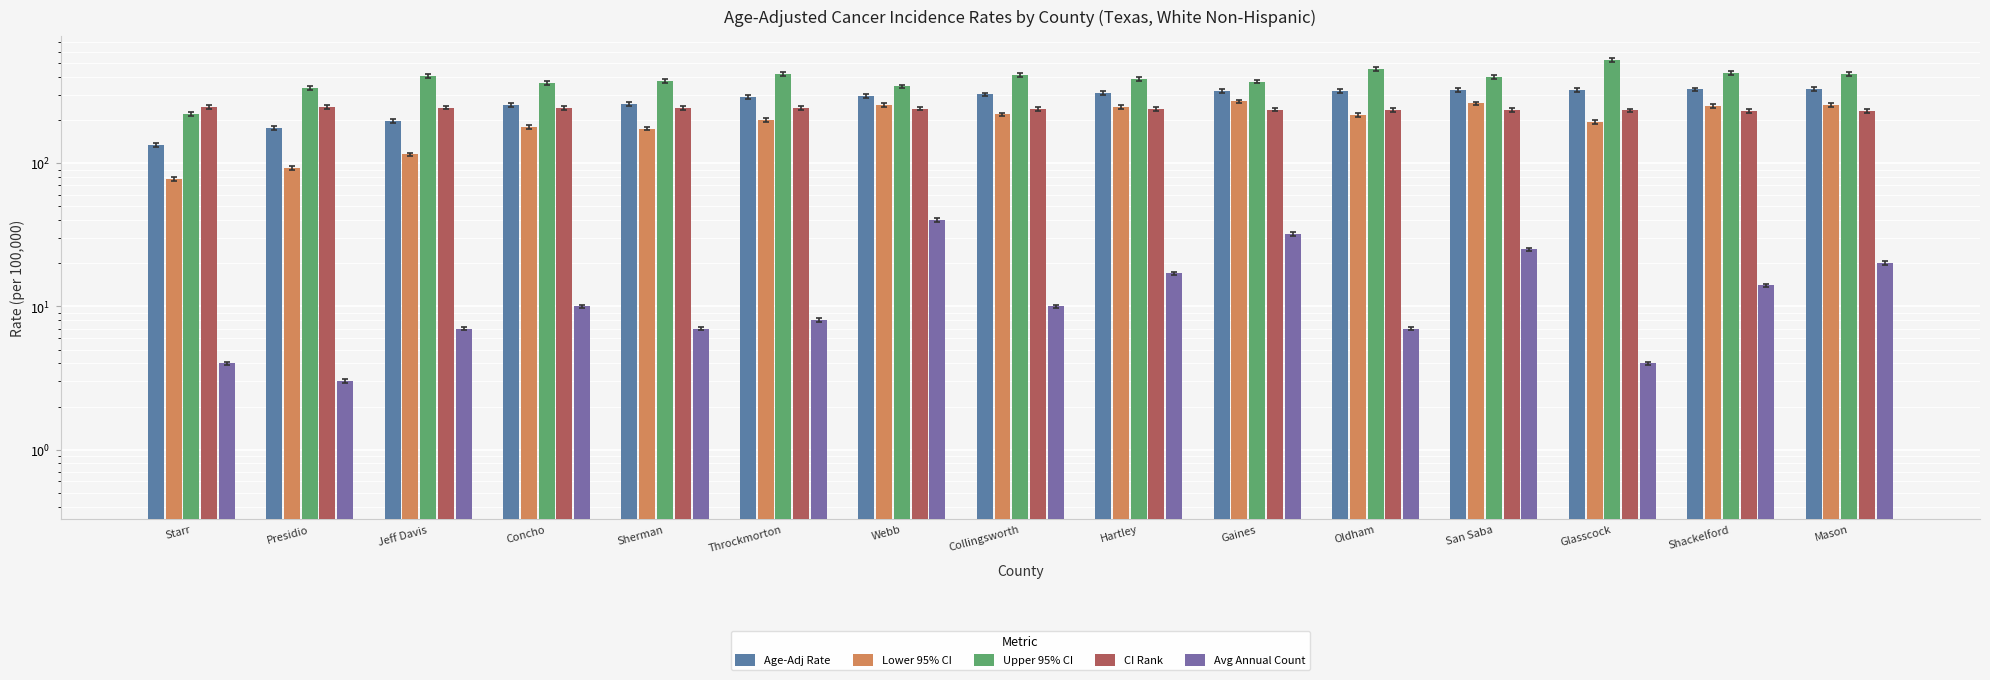

Which series has the largest range (max minus min)?

Upper 95% CI